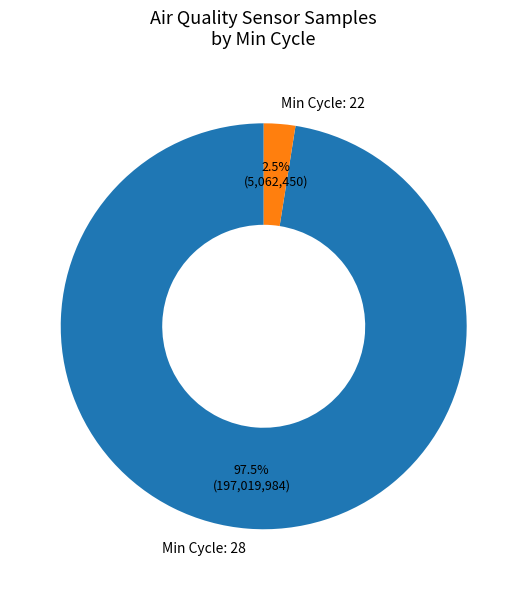

Rank the categories by value from lowest to highest.

Min Cycle: 22, Min Cycle: 28